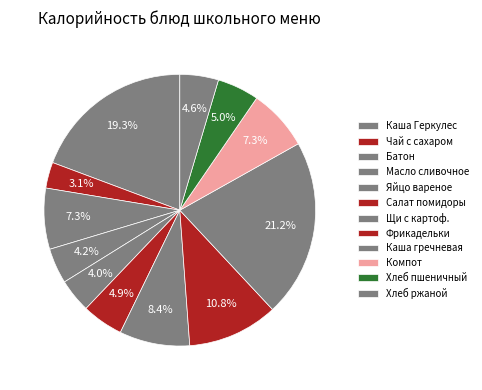

How much of the chart is everything except Чай с сахаром?

96.9%